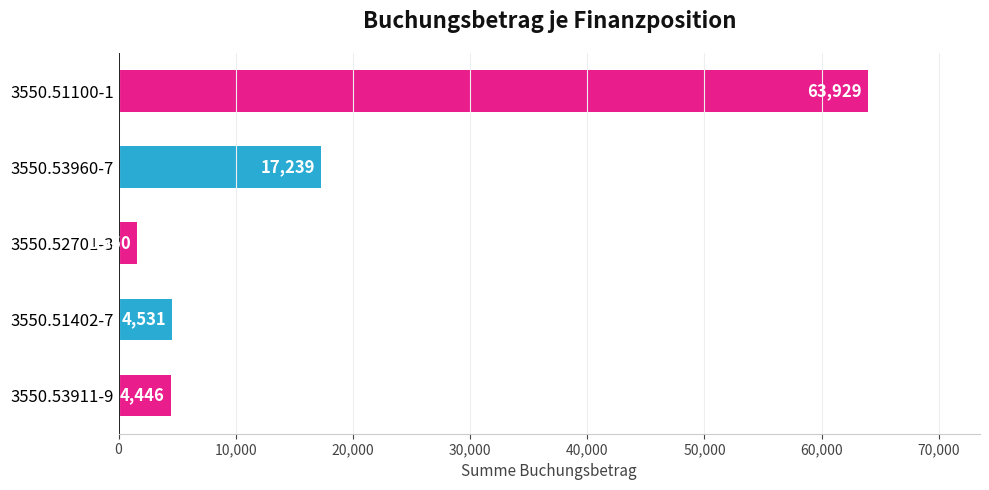

What is the smallest value displayed?

1550.0